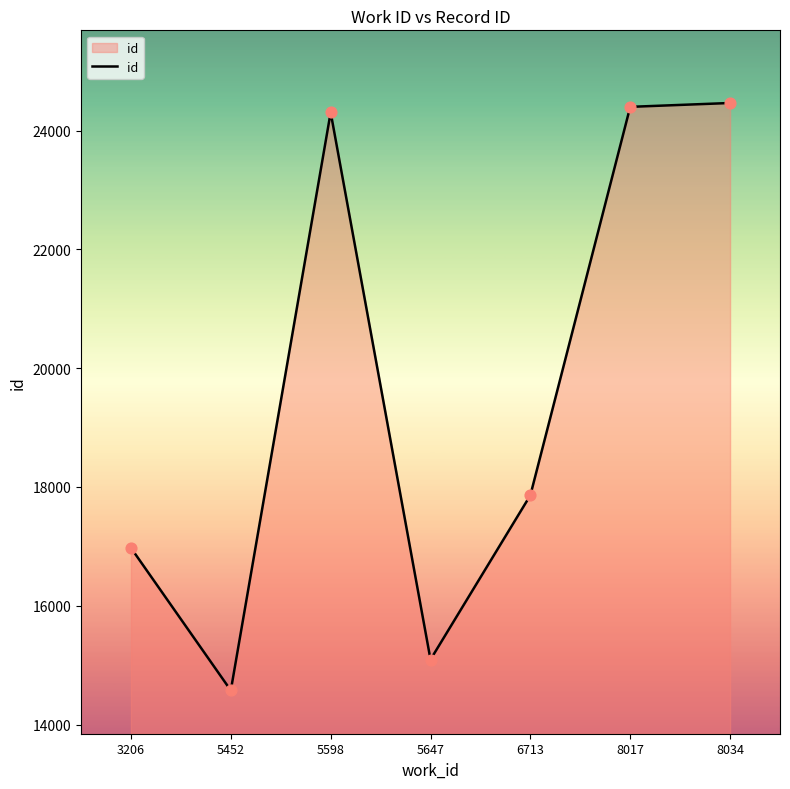

Which has a higher value, 6713 or 8017?

8017